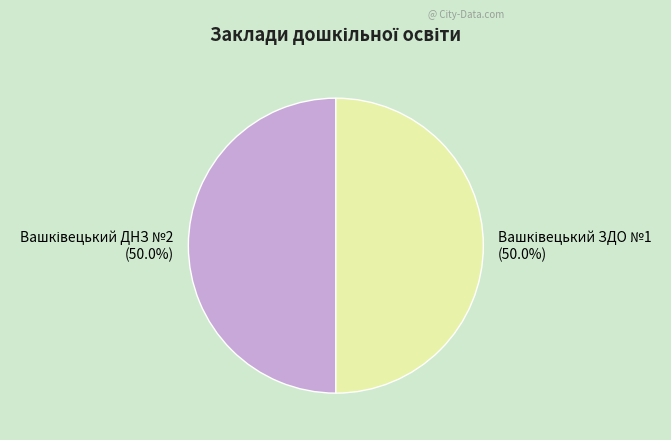

Which category accounts for the majority?

Вашківецький ДНЗ №2